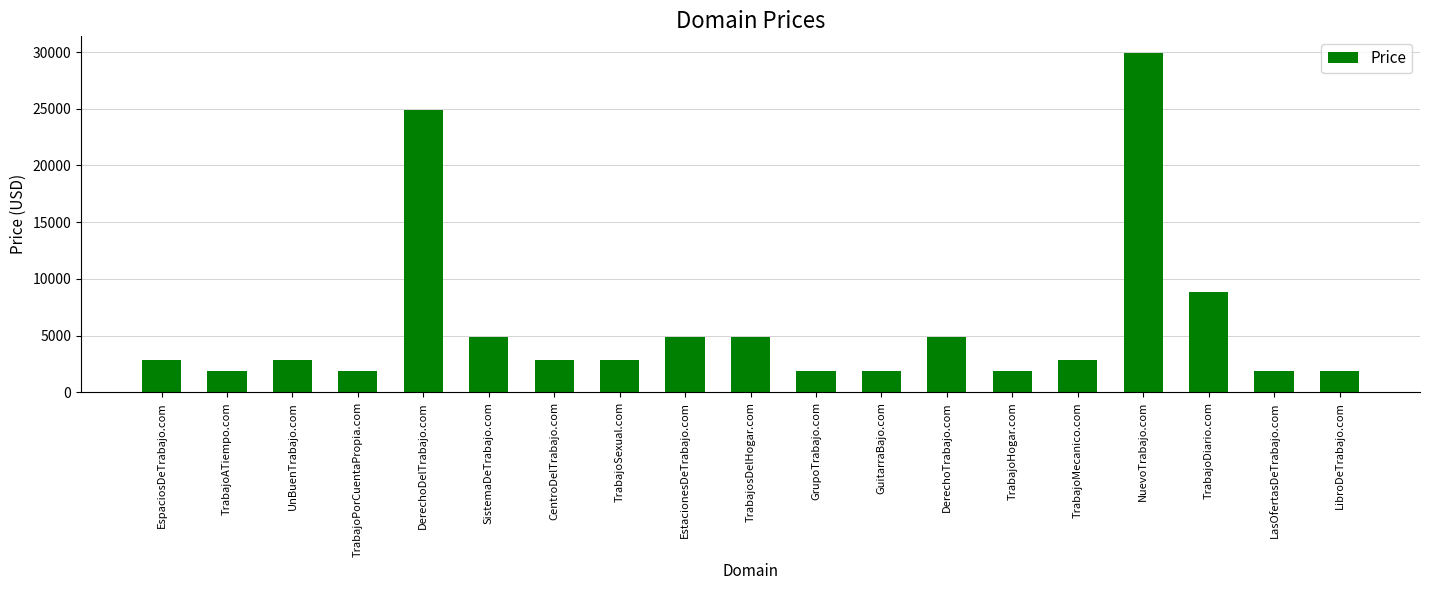

Count the number of categories in the chart.

19